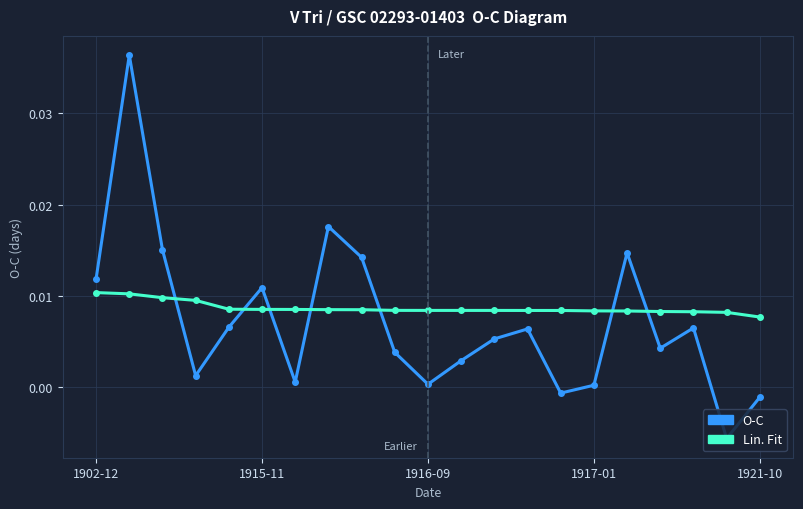

At how many categories does at least one series exceed 0?

21